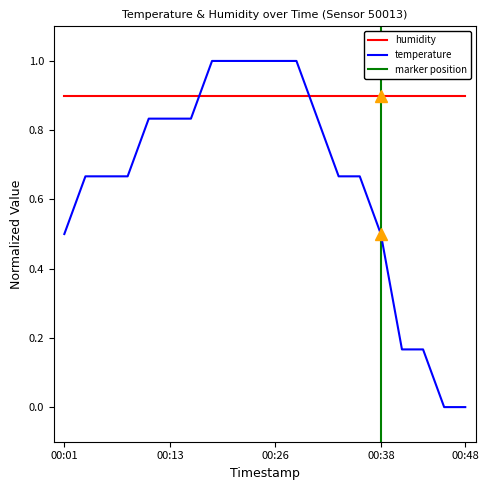

What is the greatest value displayed?

1.0